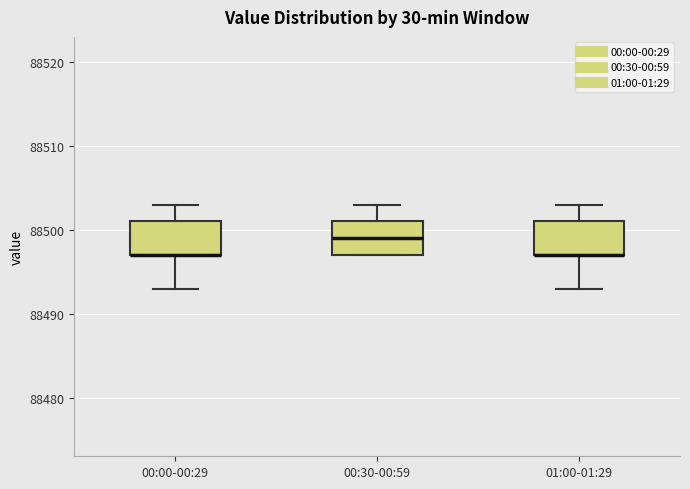

Reading left to right, read every box against the y-axis: the position of its median line, the range the box covers, and the ends of its whiskers. The values are not printed on the chart, so give them approximately, as read against the axis.

00:00-00:29: median 88497 (drawn on the box's lower edge), box 88497 to 88501, whiskers 88493 to 88503
00:30-00:59: median 88499, box 88497 to 88501, whiskers 88497 to 88503
01:00-01:29: median 88497 (drawn on the box's lower edge), box 88497 to 88501, whiskers 88493 to 88503